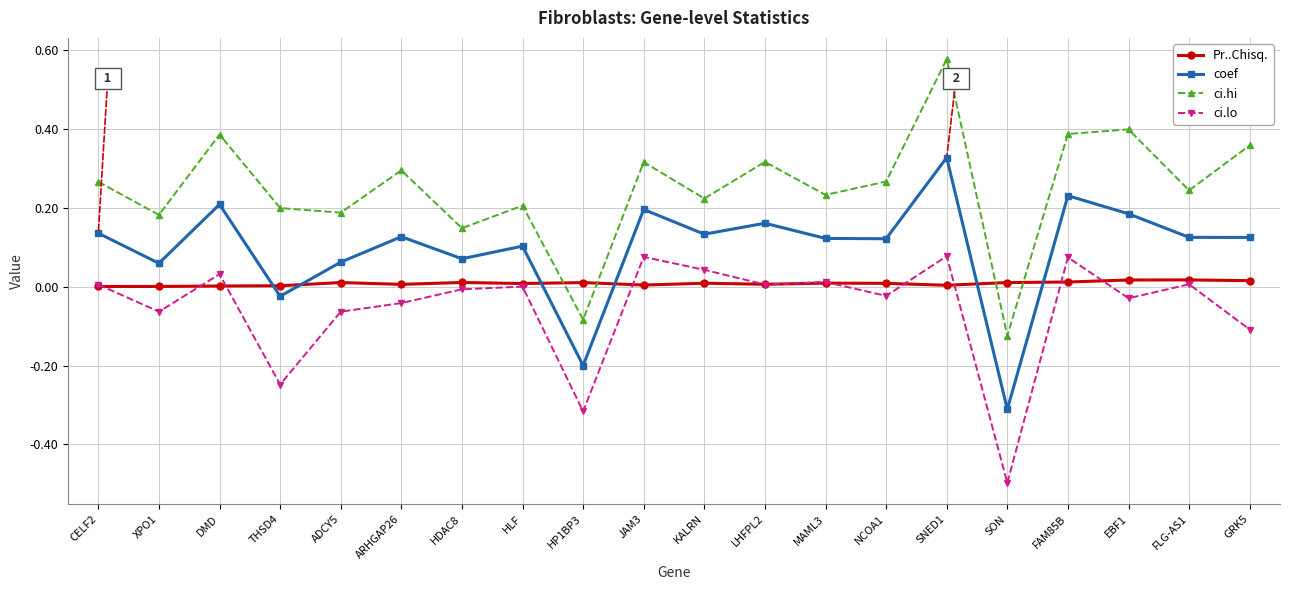

Is it true that coef equals 0.2 at MAML3?

False